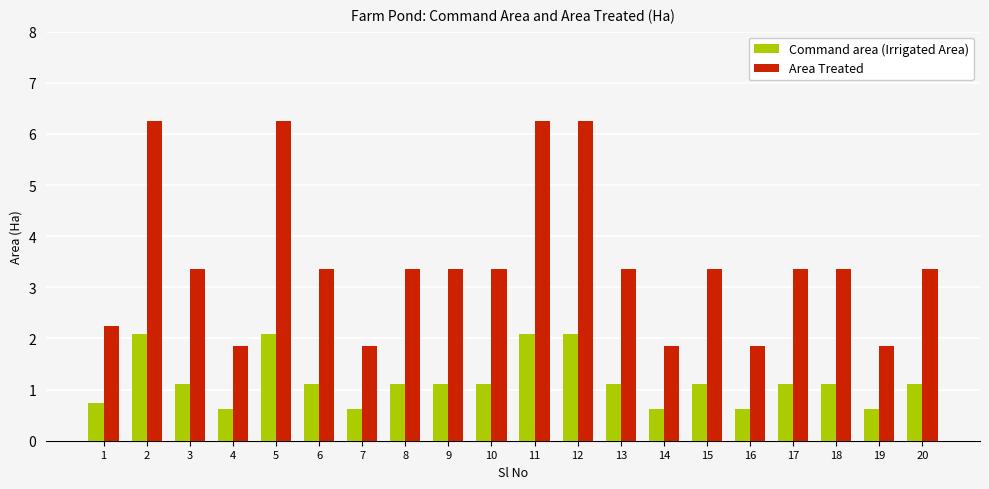

What is the greatest value displayed?

6.3